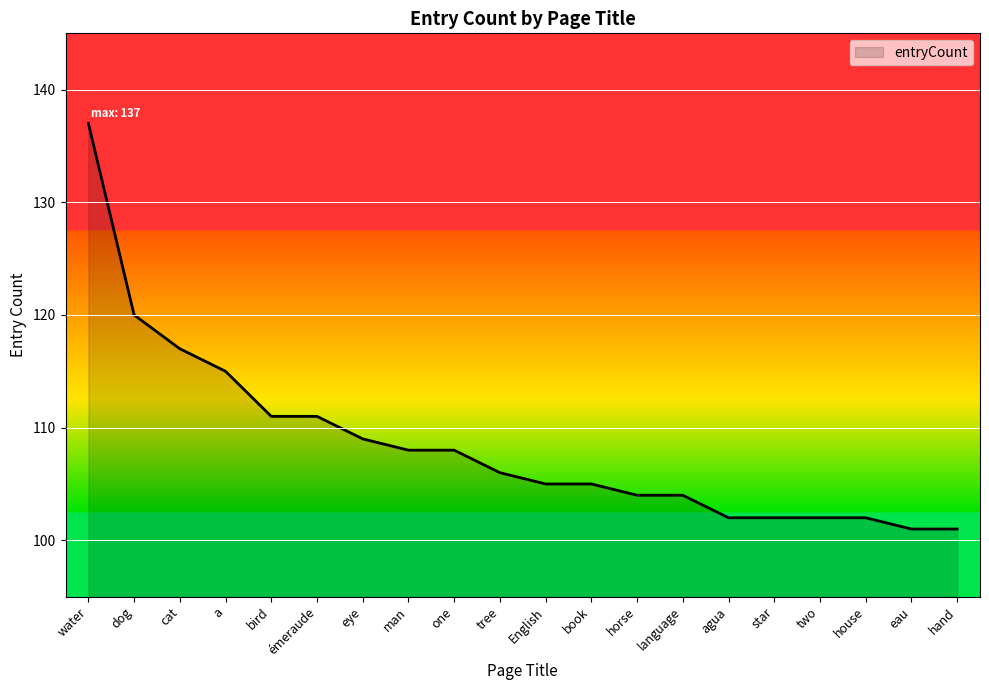

Reading right to left, what are all the values shown in this chart?

hand=101	eau=101	house=102	two=102	star=102	agua=102	language=104	horse=104	book=105	English=105	tree=106	one=108	man=108	eye=109	émeraude=111	bird=111	a=115	cat=117	dog=120	water=137